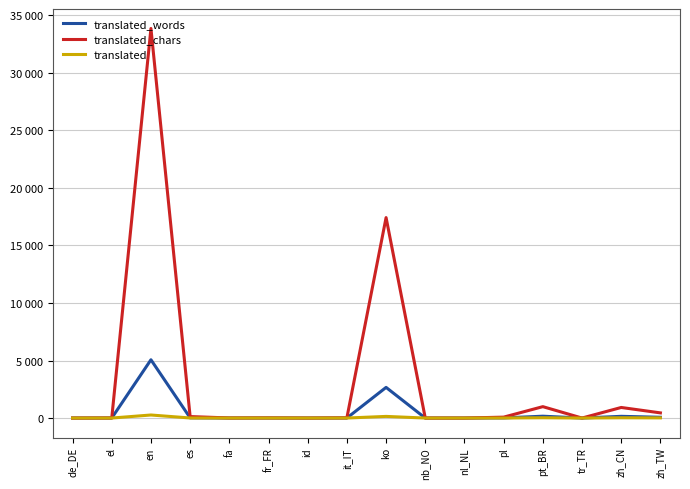

True or false: translated_chars has a value of 262 at zh_TW.

False